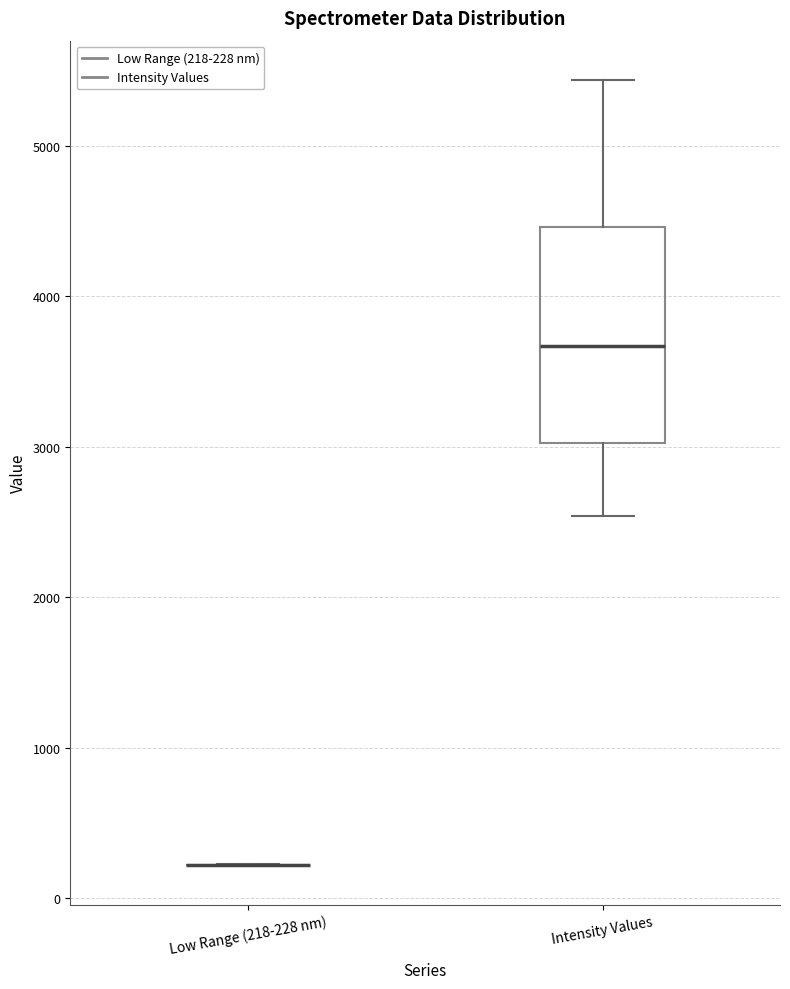

Comparing the boxes themselves (not the whiskers), which one is the tallest?

Intensity Values